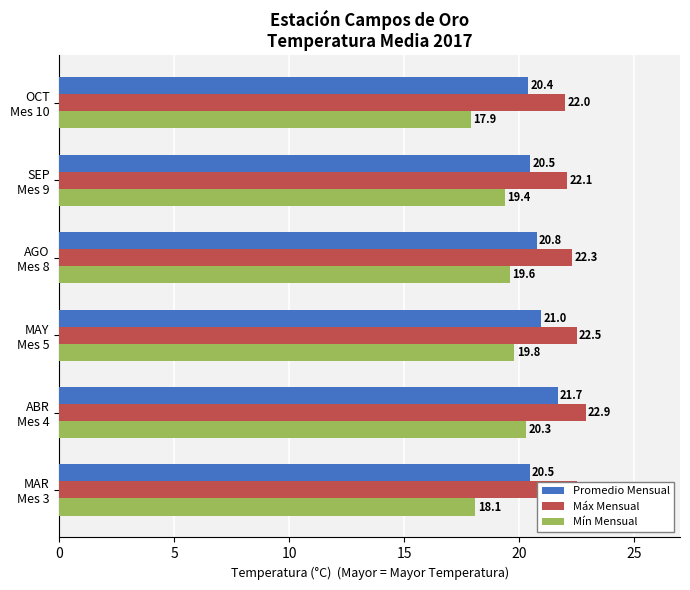

Which series has the largest range (max minus min)?

Mín Mensual